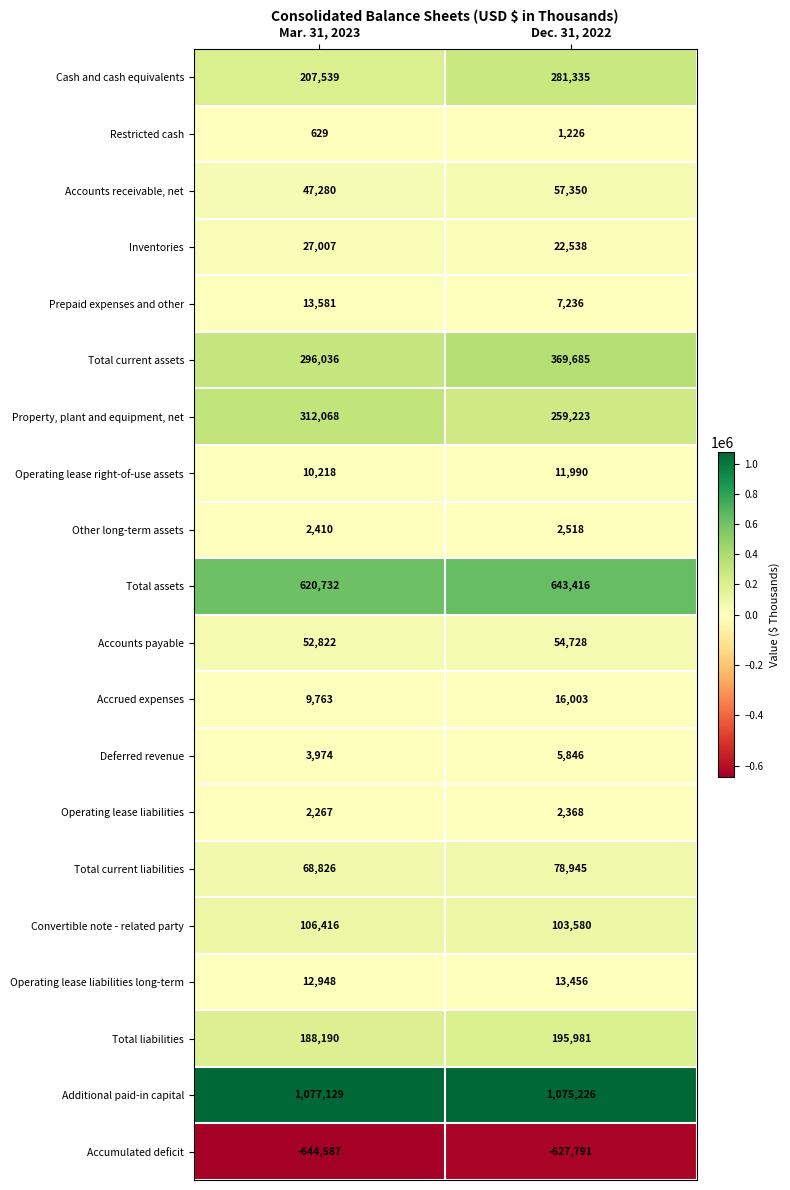

At Dec. 31, 2022, list the series in order from largest to smallest.

Additional paid-in capital, Total assets, Total current assets, Cash and cash equivalents, Property, plant and equipment, net, Total liabilities, Convertible note - related party, Total current liabilities, Accounts receivable, net, Accounts payable, Inventories, Accrued expenses, Operating lease liabilities long-term, Operating lease right-of-use assets, Prepaid expenses and other, Deferred revenue, Other long-term assets, Operating lease liabilities, Restricted cash, Accumulated deficit